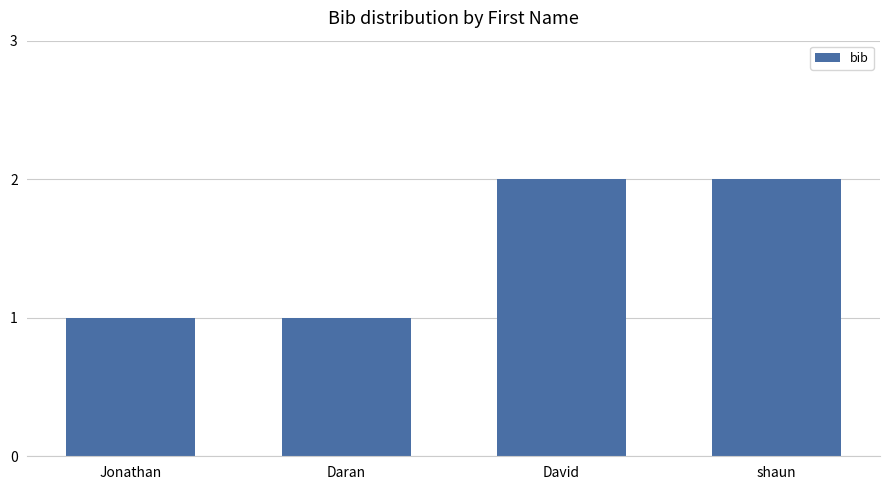

Are the bars horizontal?

No